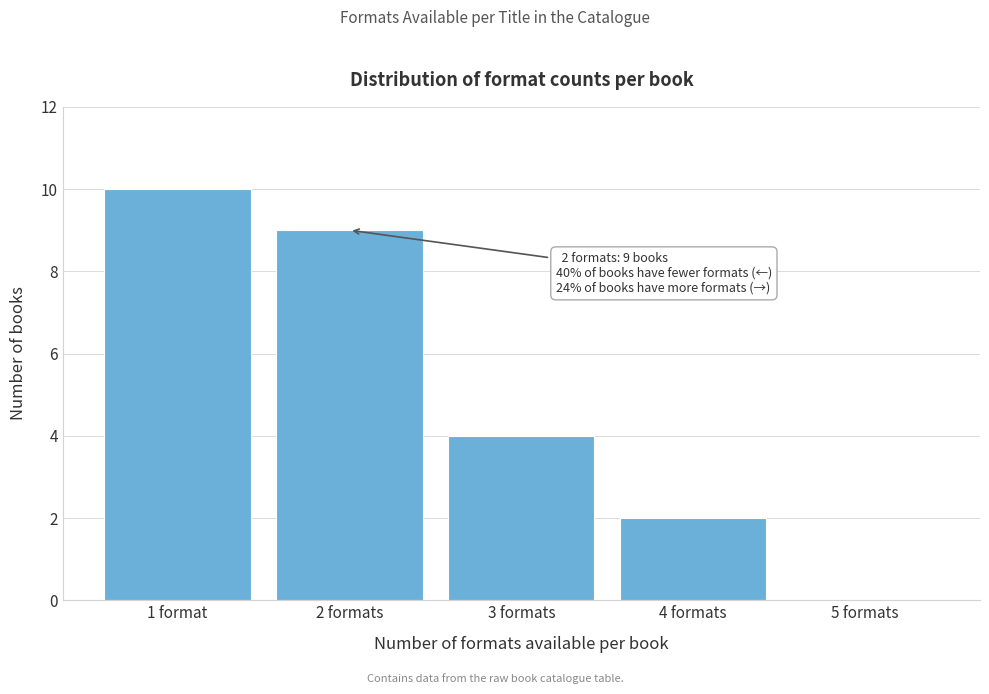

Reading right to left, extract all data points from this chart.

5 formats=0	4 formats=2	3 formats=4	2 formats=9	1 format=10